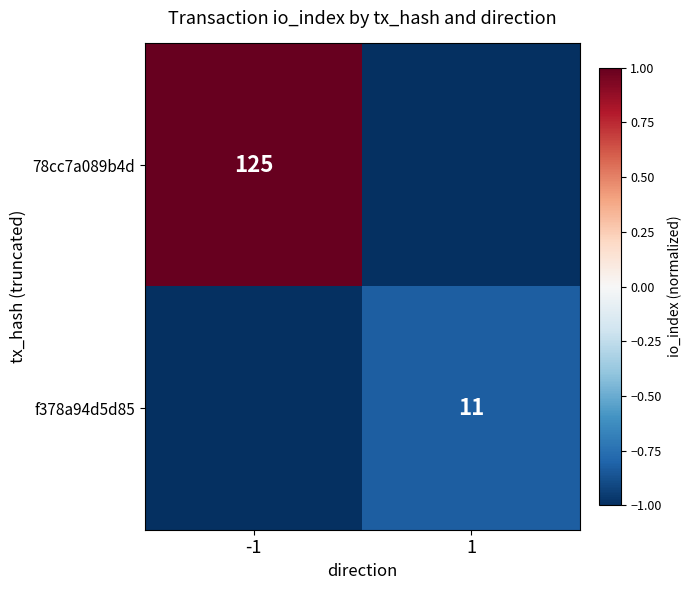

Is it true that 78cc7a089b4d equals 60 at -1?

False